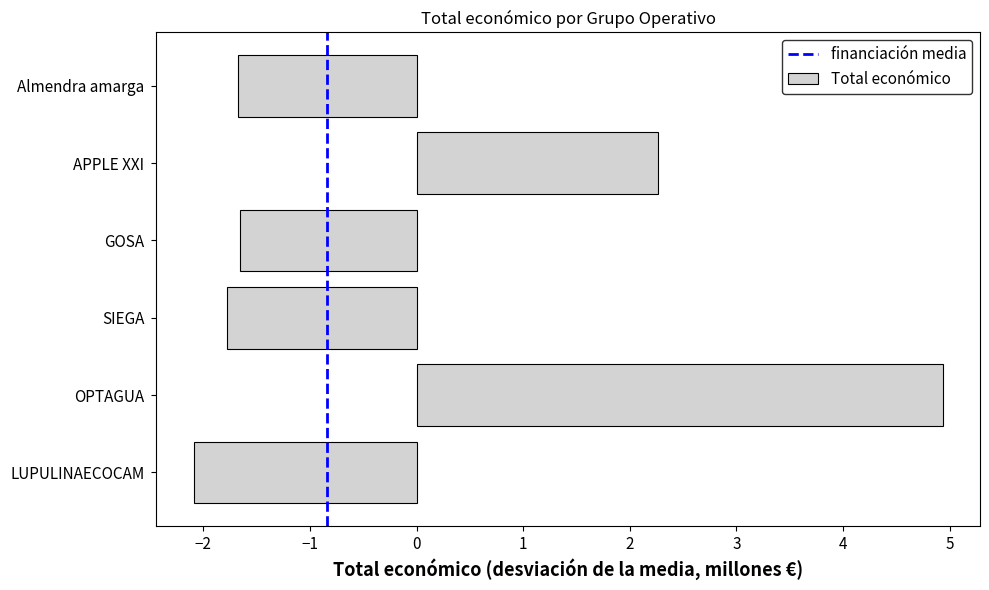

What is the change in value from OPTAGUA to SIEGA?

-6.7